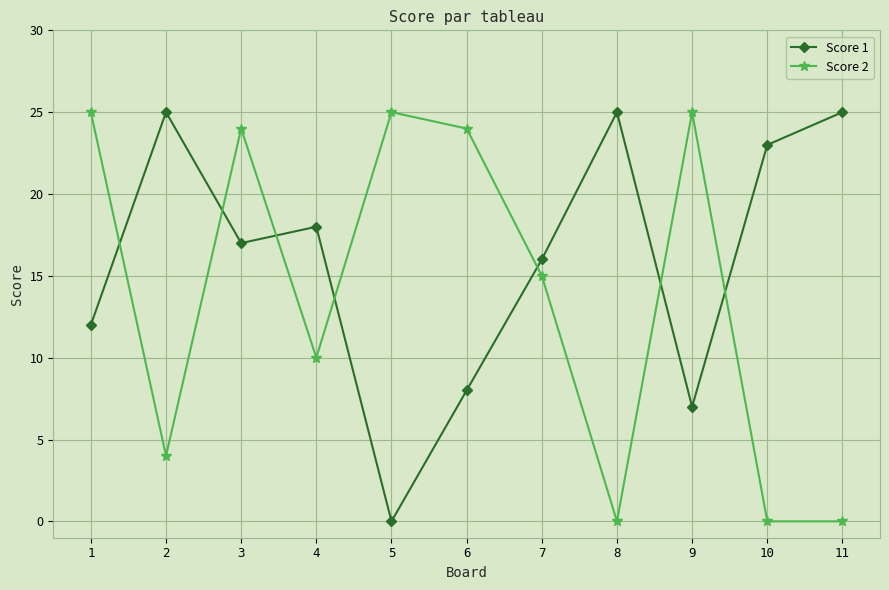

What is the difference between the second highest and second lowest values in the Score 1 series?

18